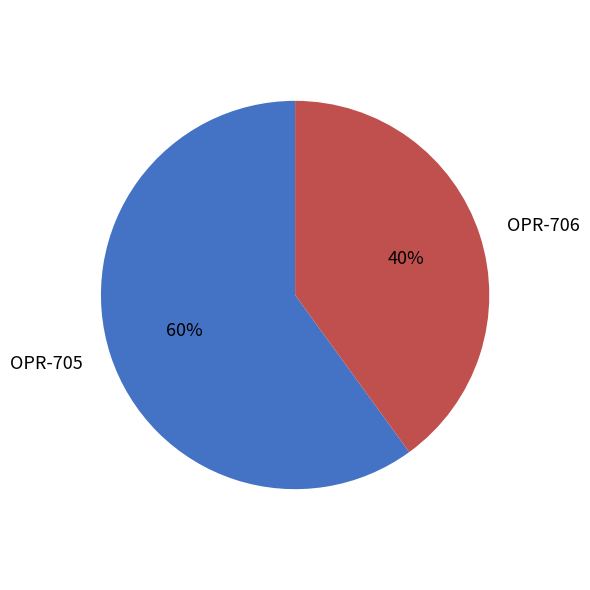

How many slices are in this pie chart?

2